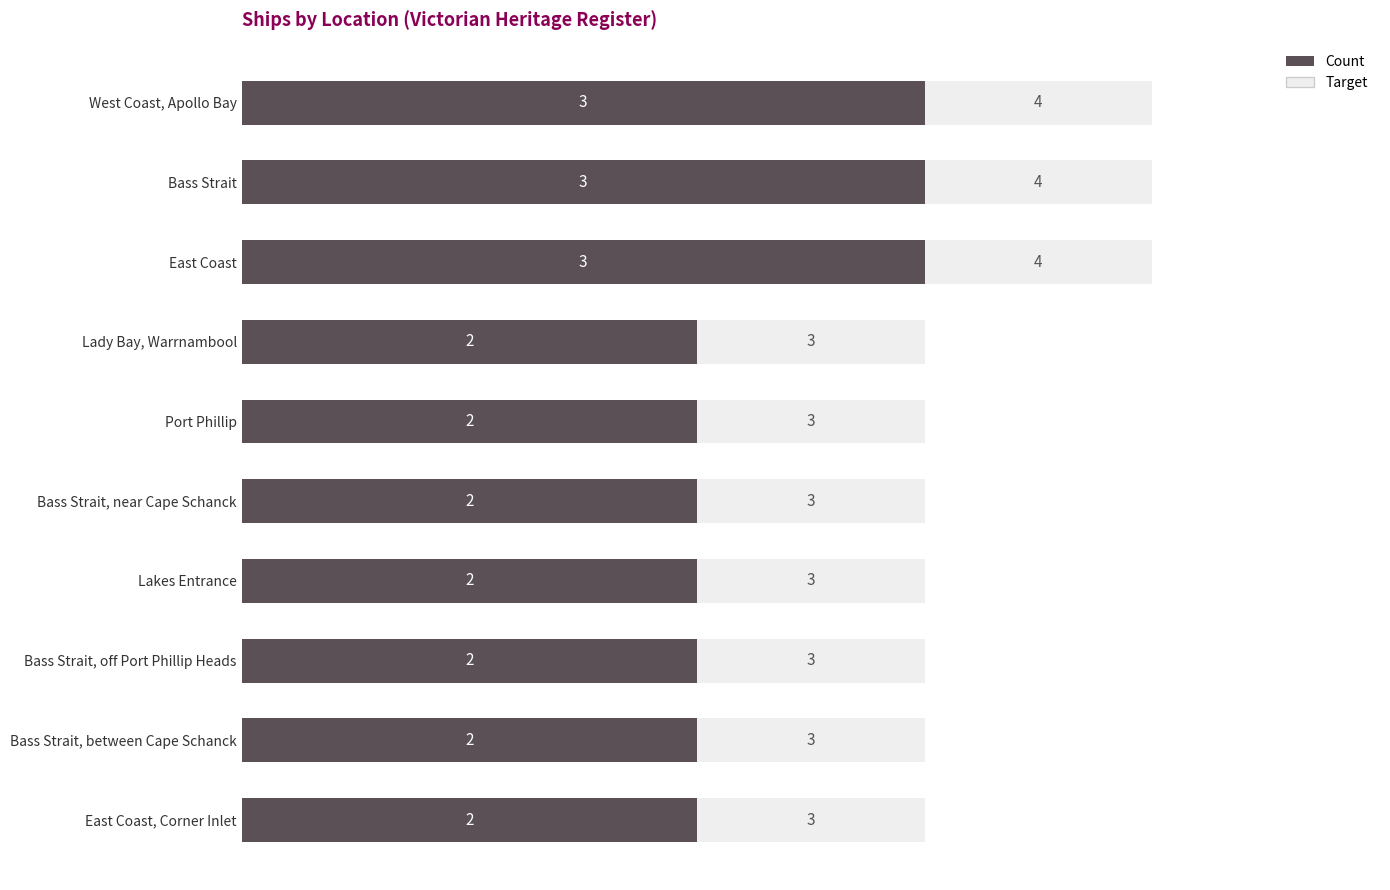

How many values in the Count series exceed 2?

3